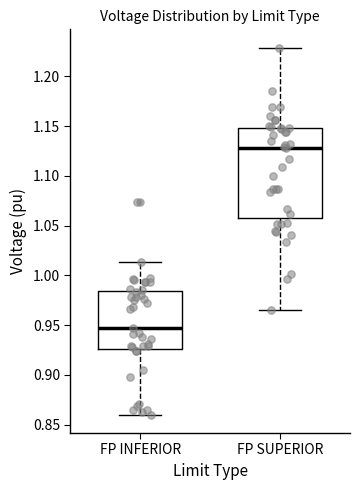

Where is the lower edge of the box for FP SUPERIOR on the y-axis? The values are not printed on the chart, so give them approximately, as read against the axis.

1.055